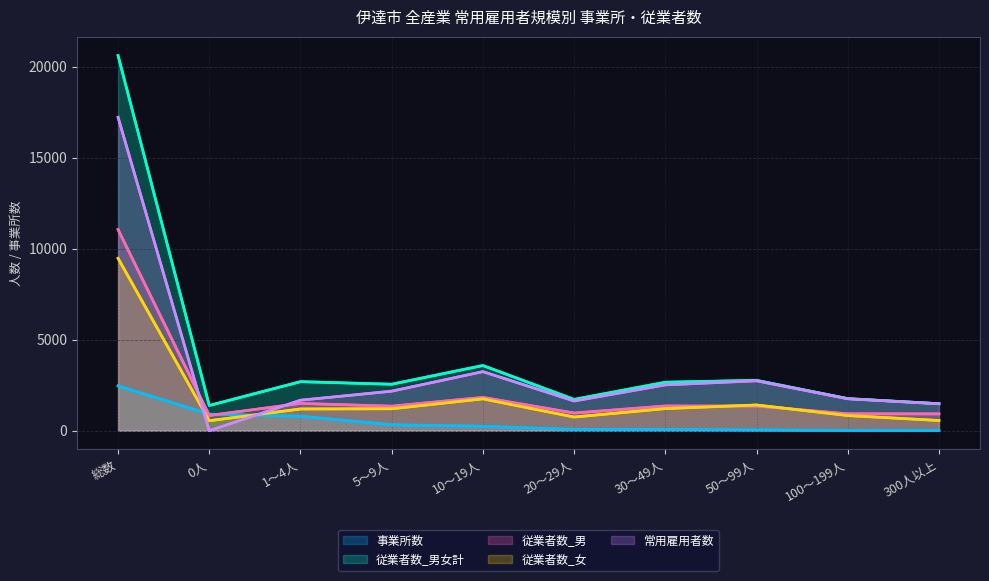

Which series has the largest range (max minus min)?

従業者数_男女計